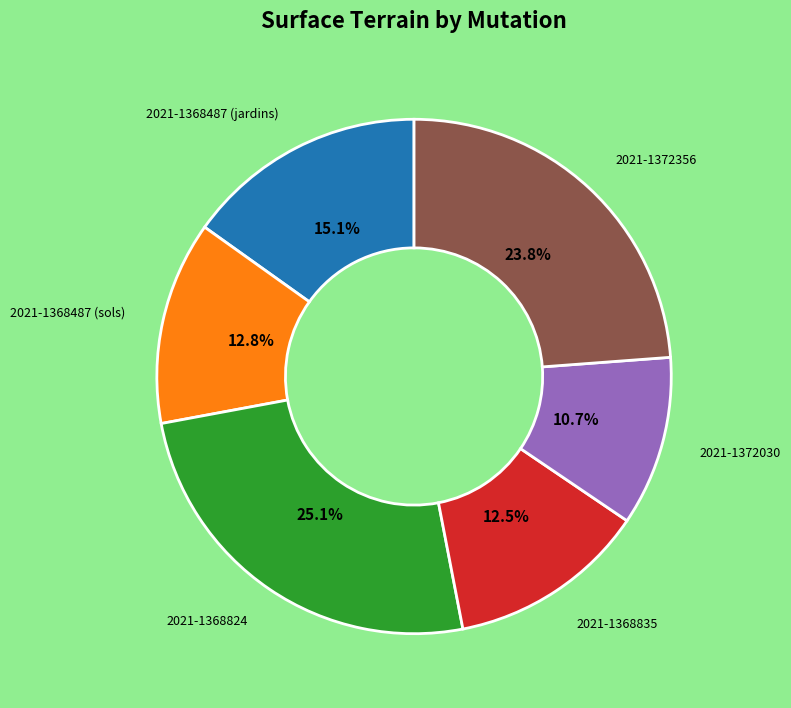

Is there any slice that represents more than half of the pie?

No